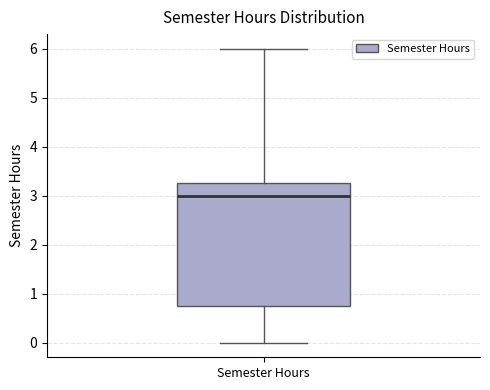

Read this box plot against the y-axis: the position of the median line, the range covered by the box, and the ends of both whiskers. The values are not printed on the chart, so give them approximately, as read against the axis.

median 3.0, box 0.8 to 3.3, whiskers 0.0 to 6.0